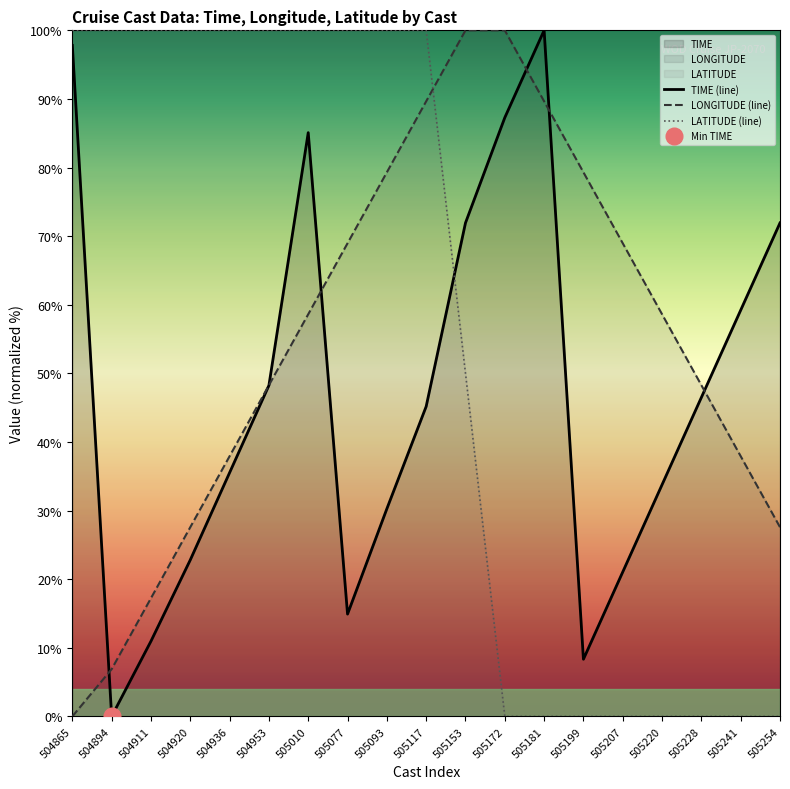

What is the difference between the second highest and second lowest values in the LONGITUDE series?

93.1